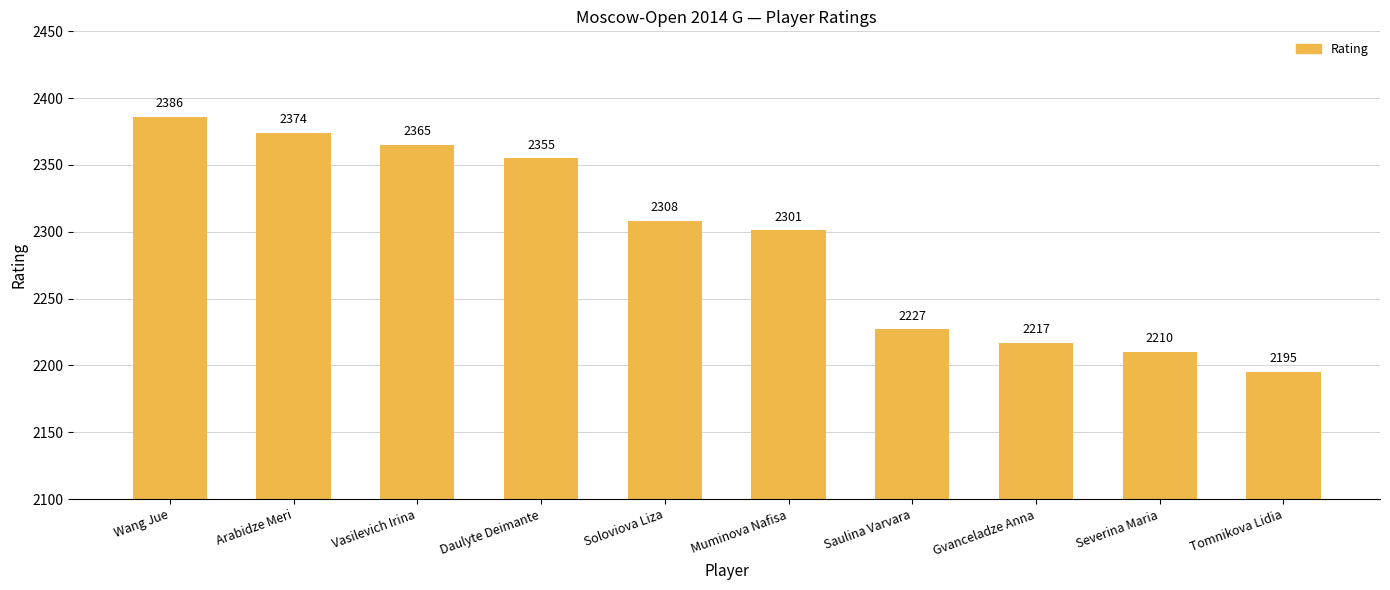

Which category has the lowest value across all series?

Tomnikova Lidia